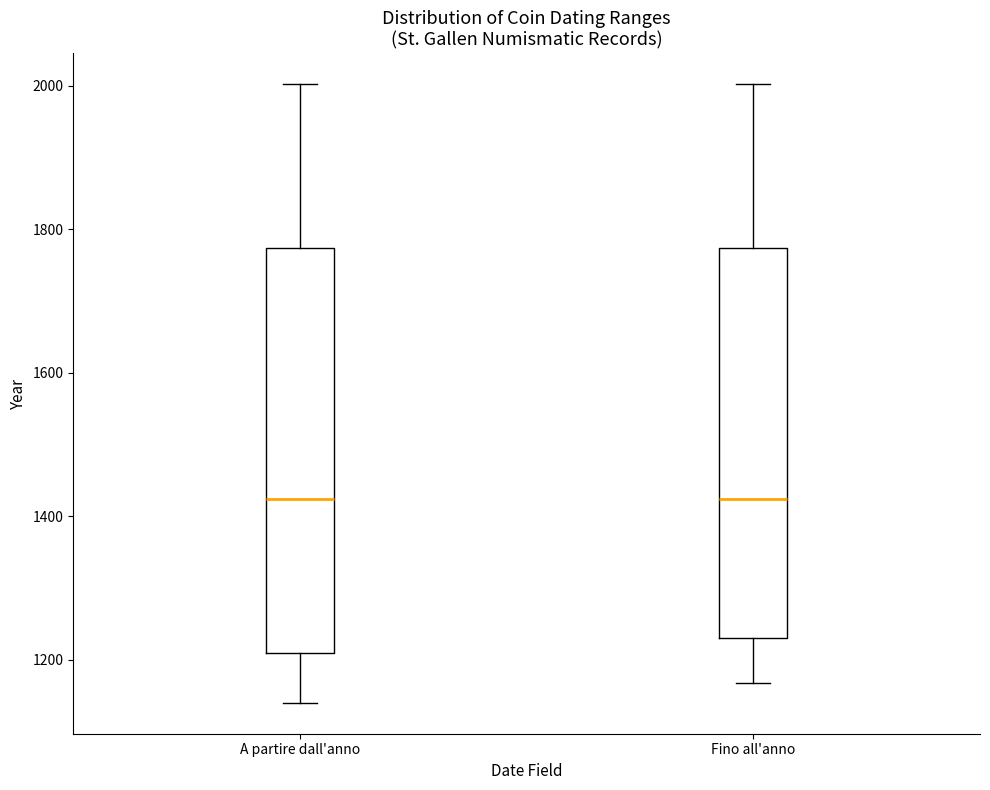

Reading left to right, read every box against the y-axis: the position of its median line, the range the box covers, and the ends of its whiskers. The values are not printed on the chart, so give them approximately, as read against the axis.

A partire dall'anno: median 1420, box 1220 to 1780, whiskers 1140 to 2000
Fino all'anno: median 1420, box 1240 to 1780, whiskers 1160 to 2000